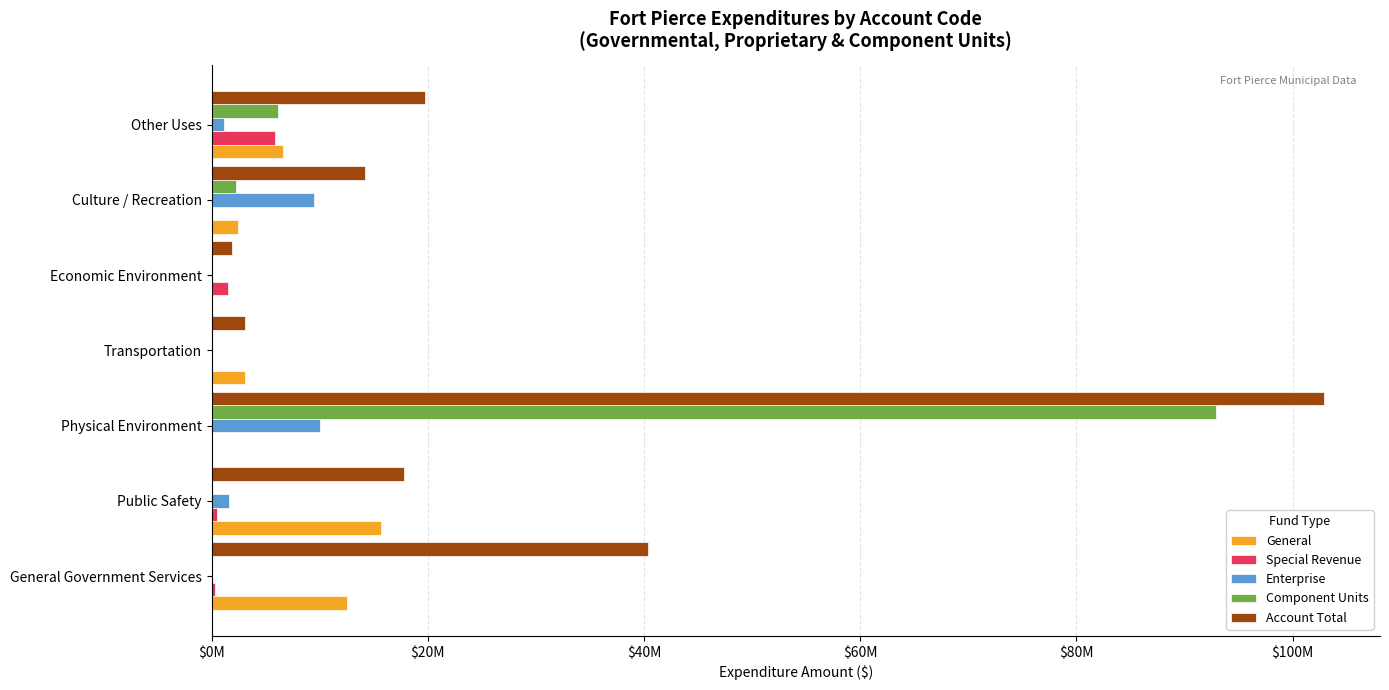

Are the bars grouped side by side (vs. stacked)?

Yes